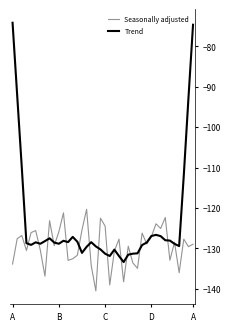

Which series has the largest total across all categories?

Trend